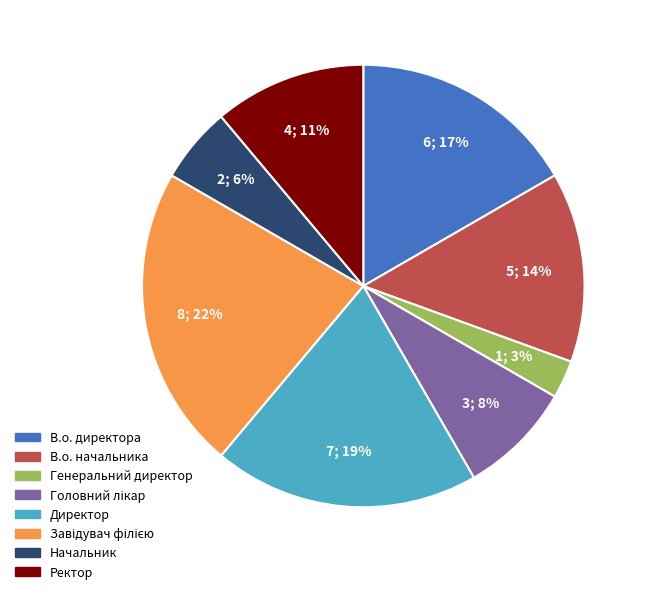

To the nearest percent, what is the difference between the largest and smallest slice percentages?

19%